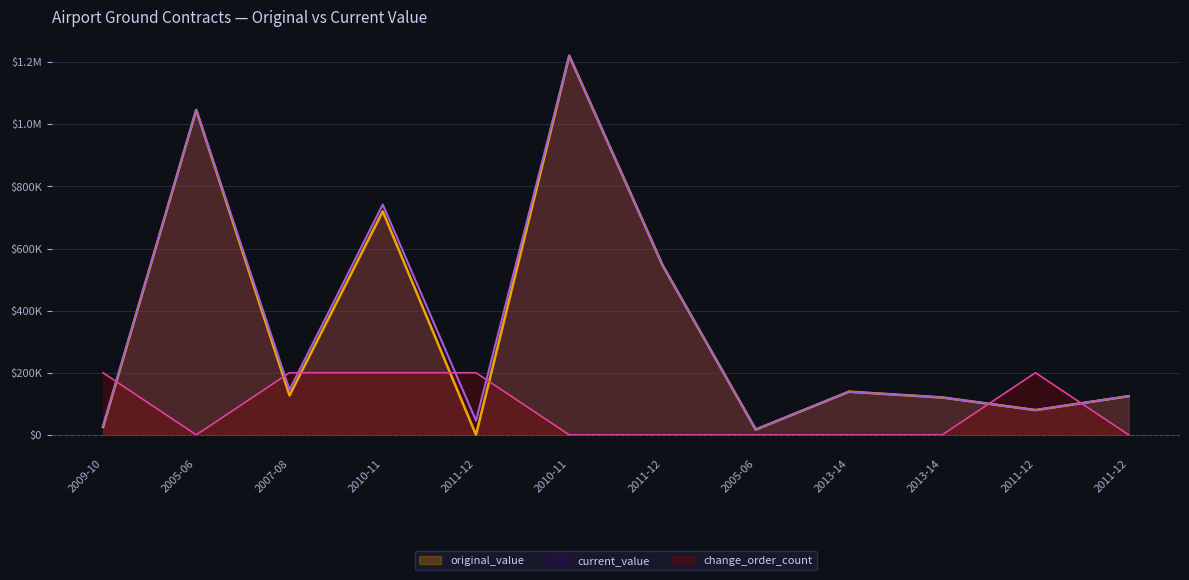

What is the label of the 5th point from the left?

2011-12